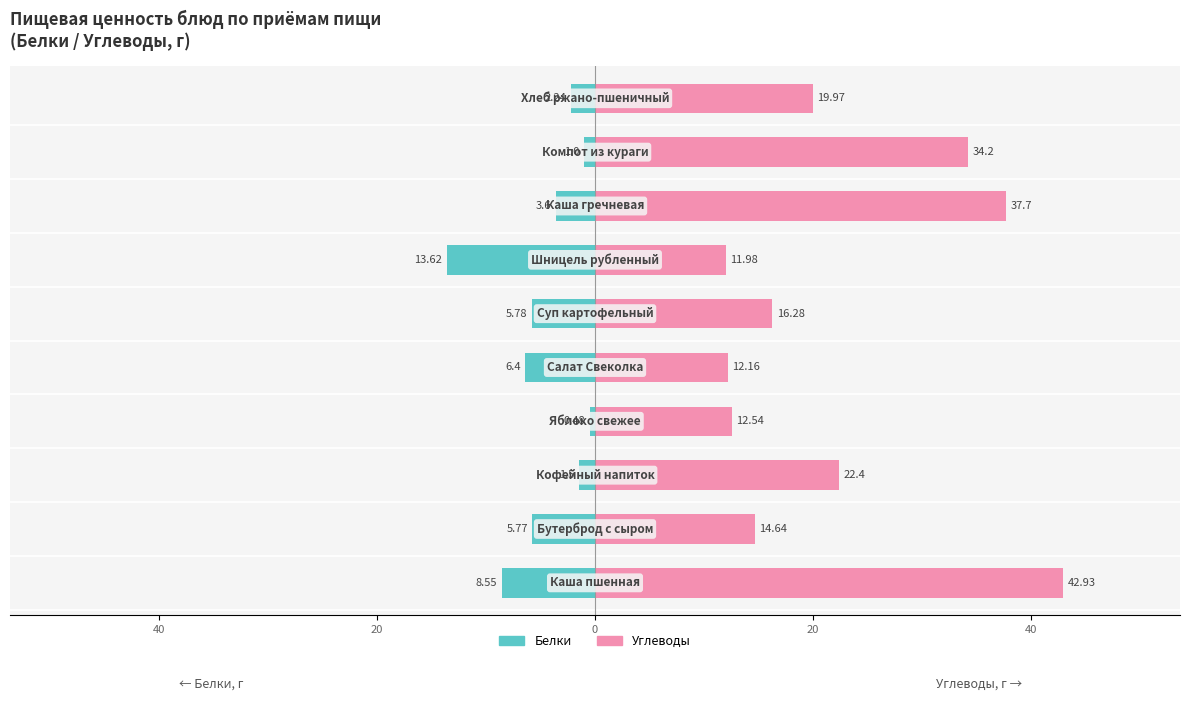

Are the bars horizontal?

Yes